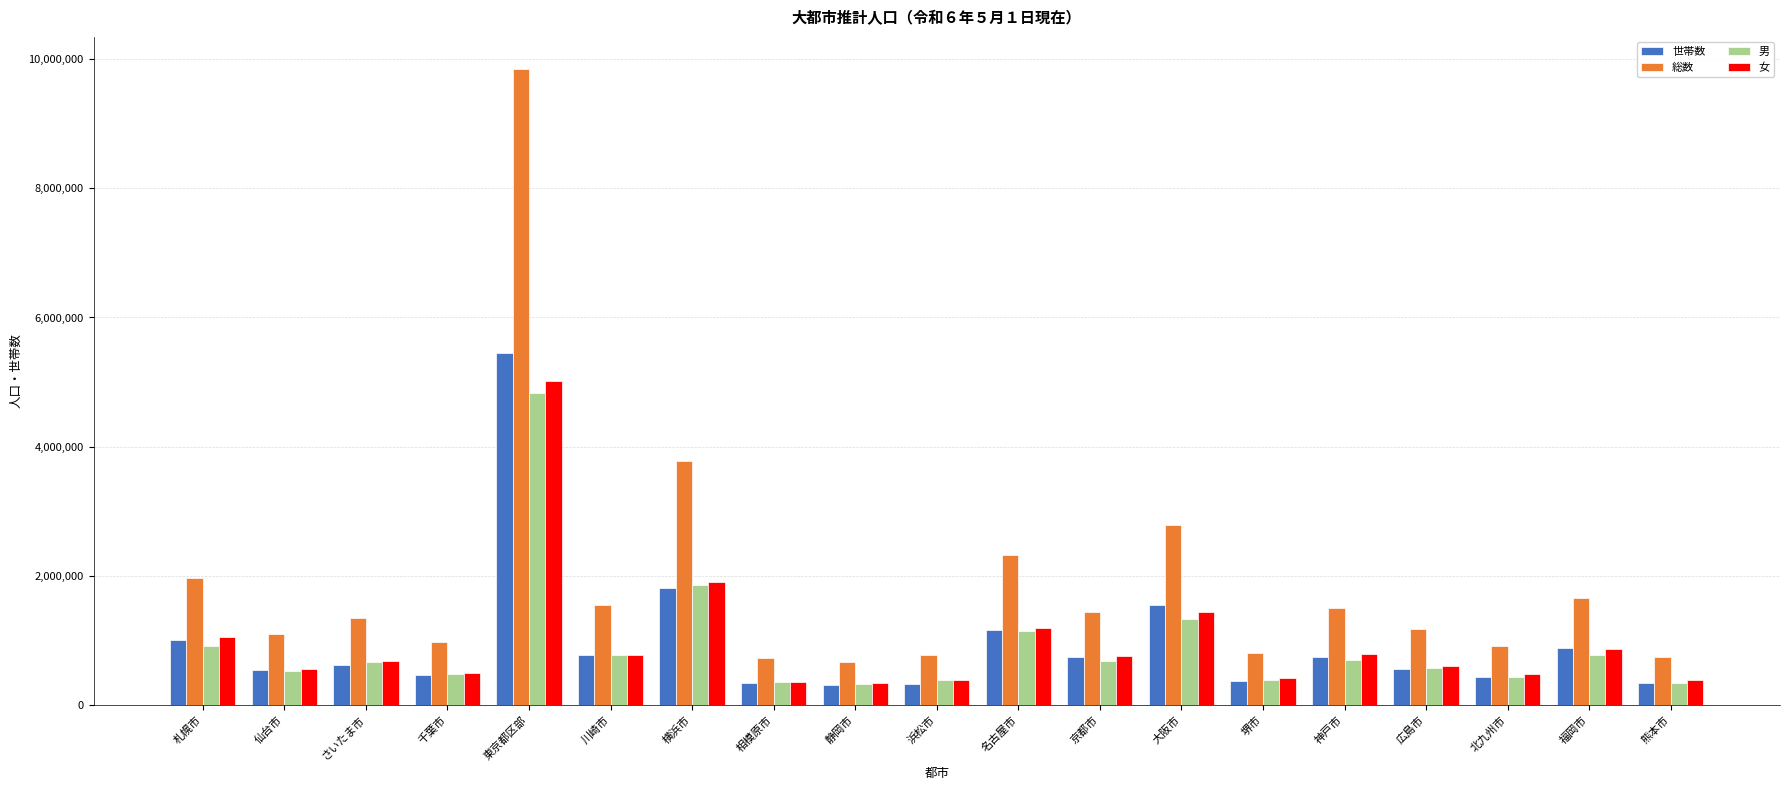

Read the 世帯数 value at 川崎市, to the nearest 50.

782000